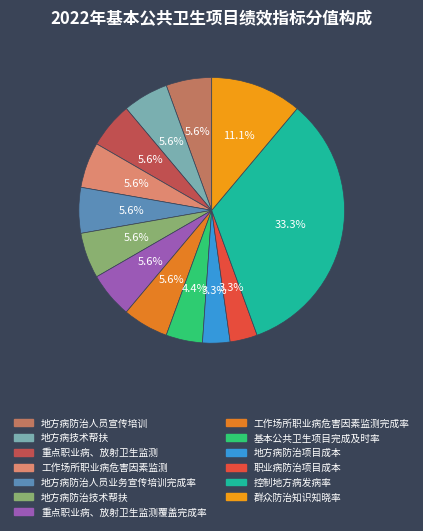

How many slices are in this pie chart?

13